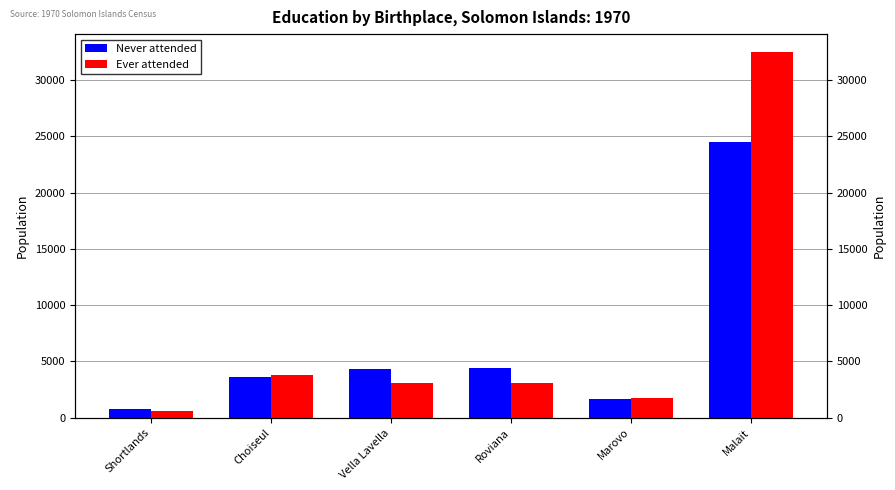

The value of Never attended at Marovo is 1695. True or false?

True